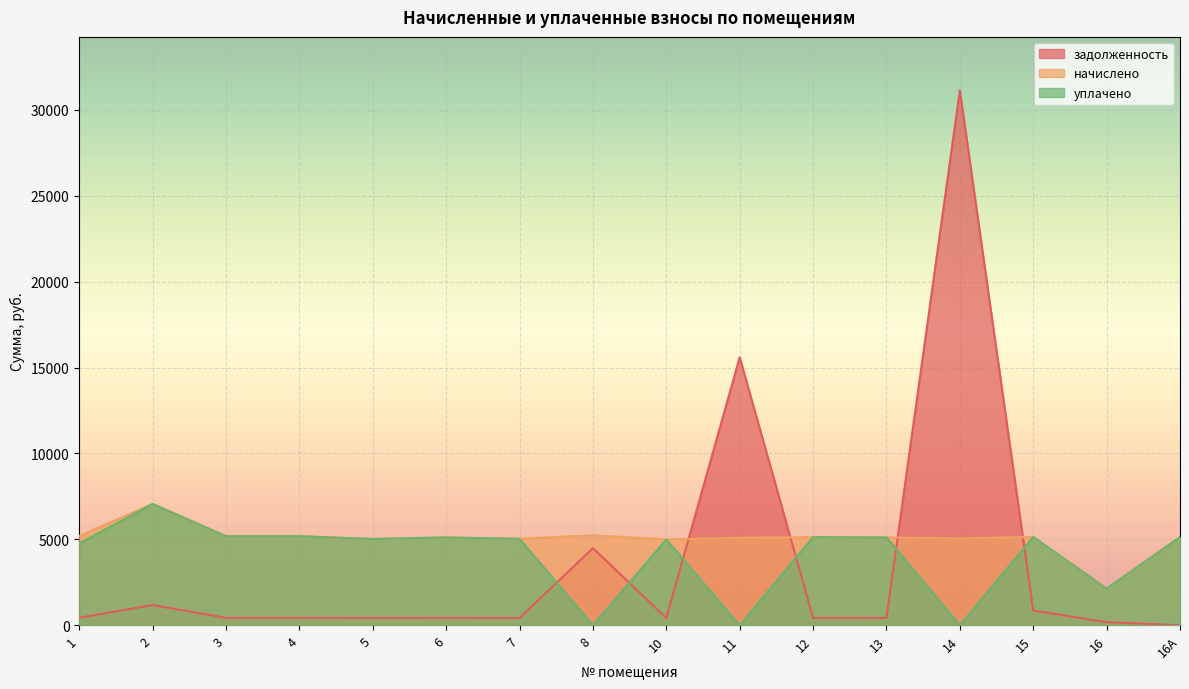

How many values in the начислено series are below 5124?

8